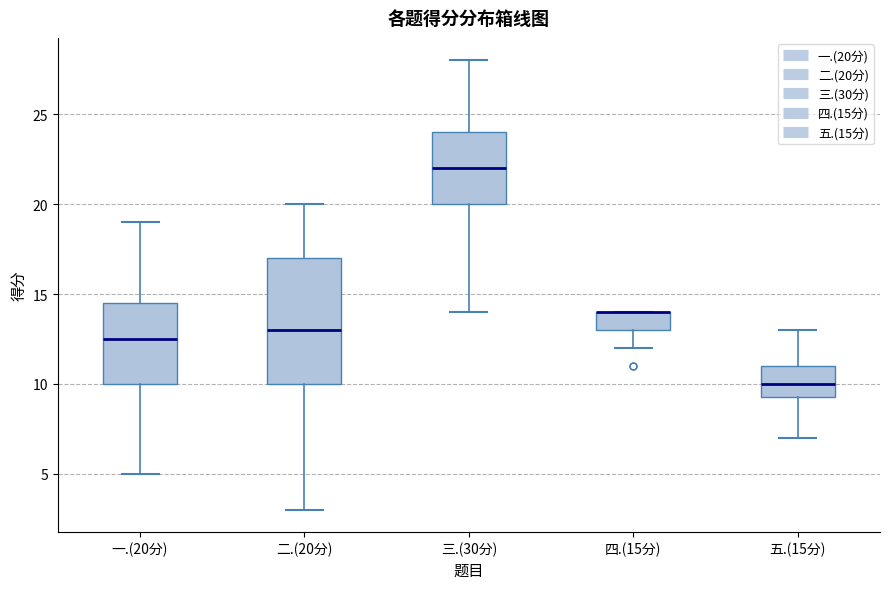

Comparing the boxes themselves (not the whiskers), which one is the tallest?

二.(20分)